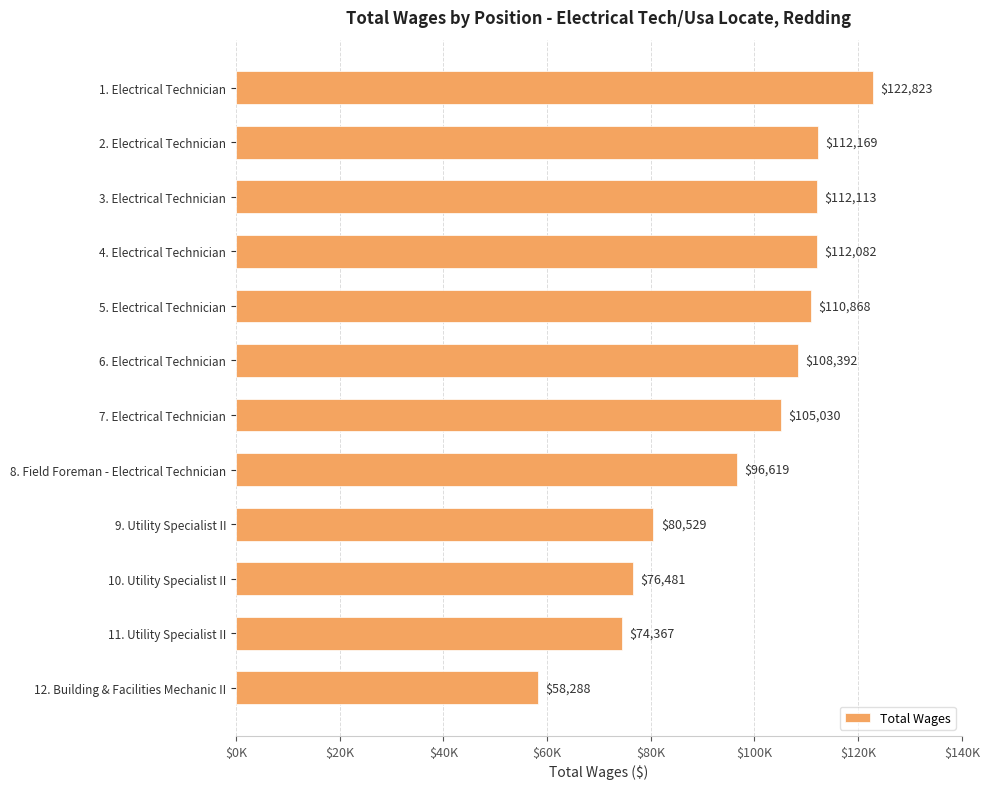

Rank the categories by value from lowest to highest.

12. Building & Facilities Mechanic II, 11. Utility Specialist II, 10. Utility Specialist II, 9. Utility Specialist II, 8. Field Foreman - Electrical Technician, 7. Electrical Technician, 6. Electrical Technician, 5. Electrical Technician, 4. Electrical Technician, 3. Electrical Technician, 2. Electrical Technician, 1. Electrical Technician